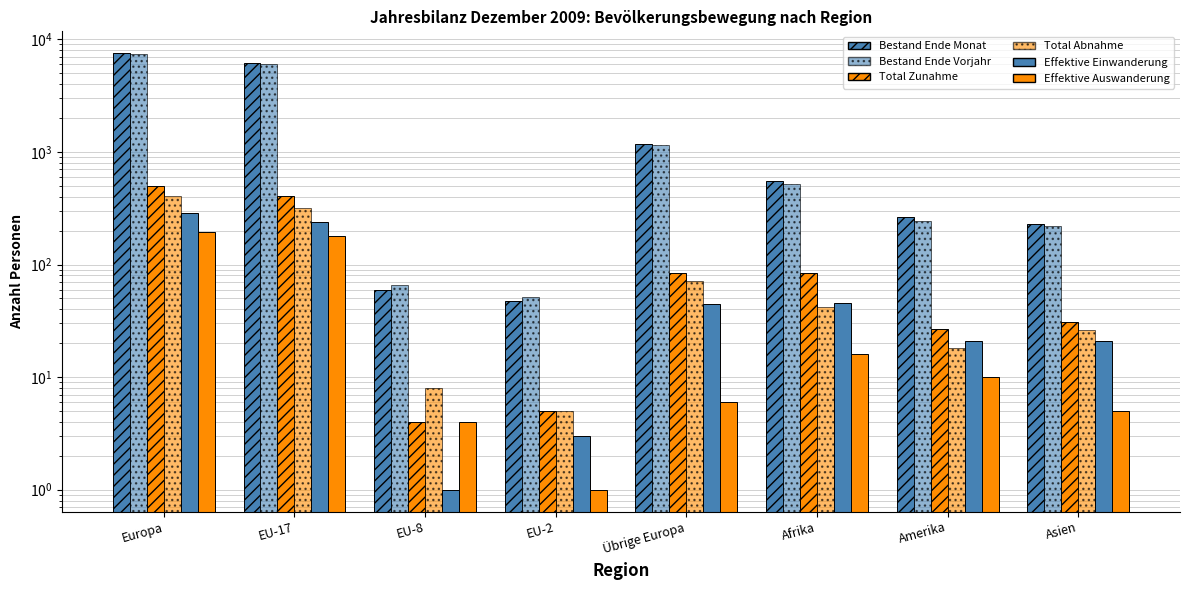

How many bars are there in each group?

6